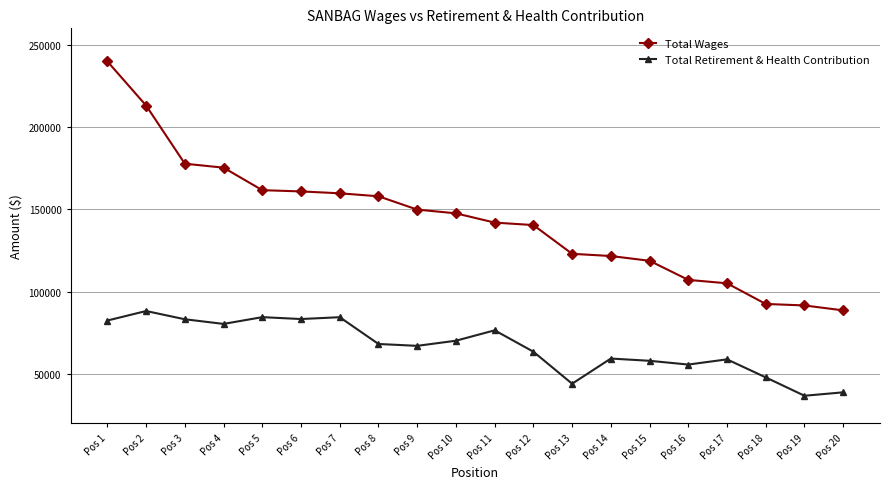

True or false: Total Retirement & Health Contribution has more than 2 interior local peaks.

True